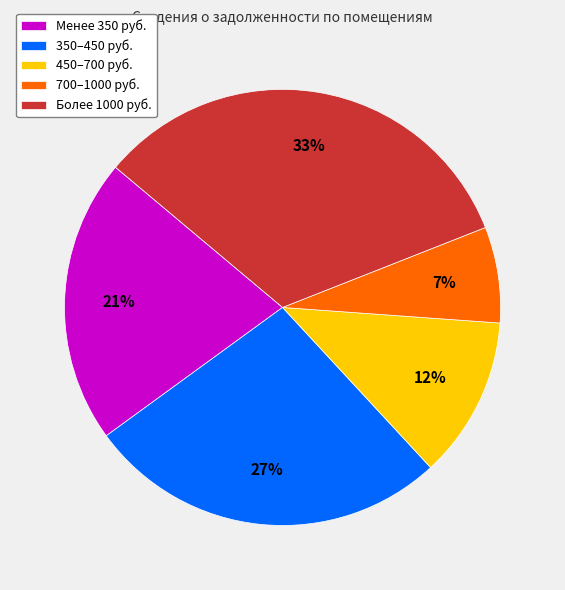

What percentage is the 350–450 руб. slice, to the nearest percent?

27%